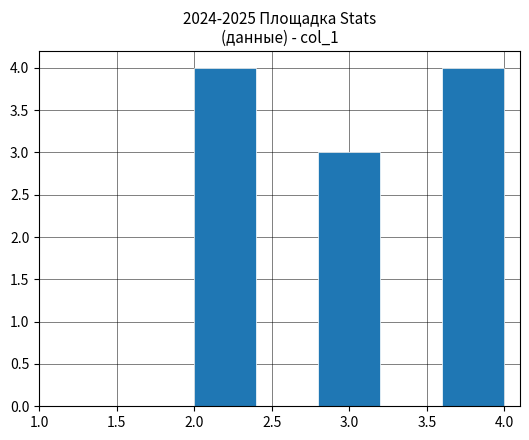

What is the height of the bar covering 2.0 to 2.4 on the x-axis? The values are not printed on the chart, so give them approximately, as read against the axis.

4